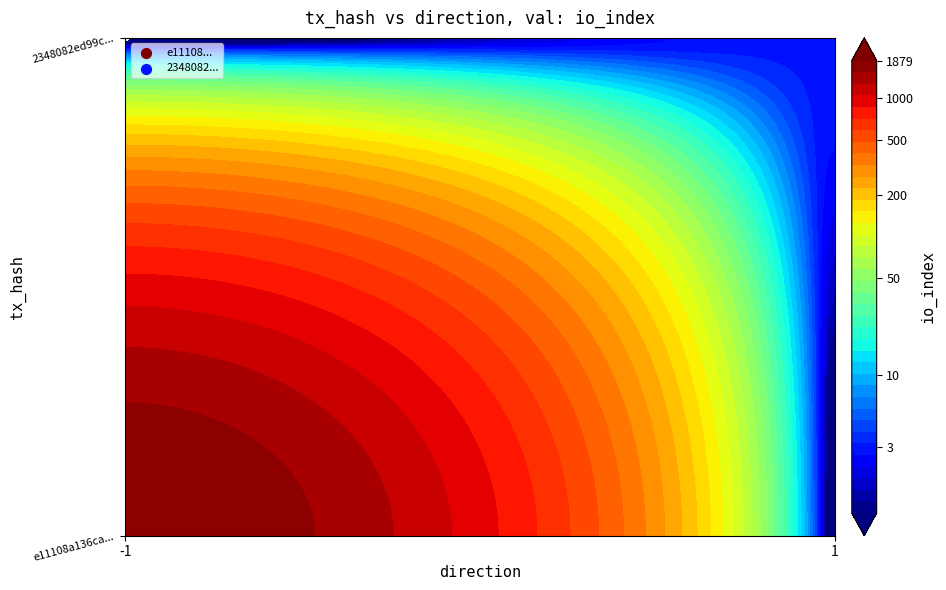

What is the total value across all series at io_index?

1882